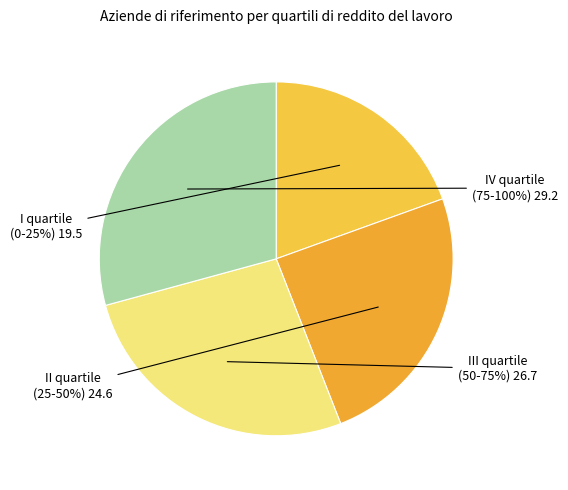

To the nearest percent, what percentage of the pie is IV quartile
(75-100%)?

29%